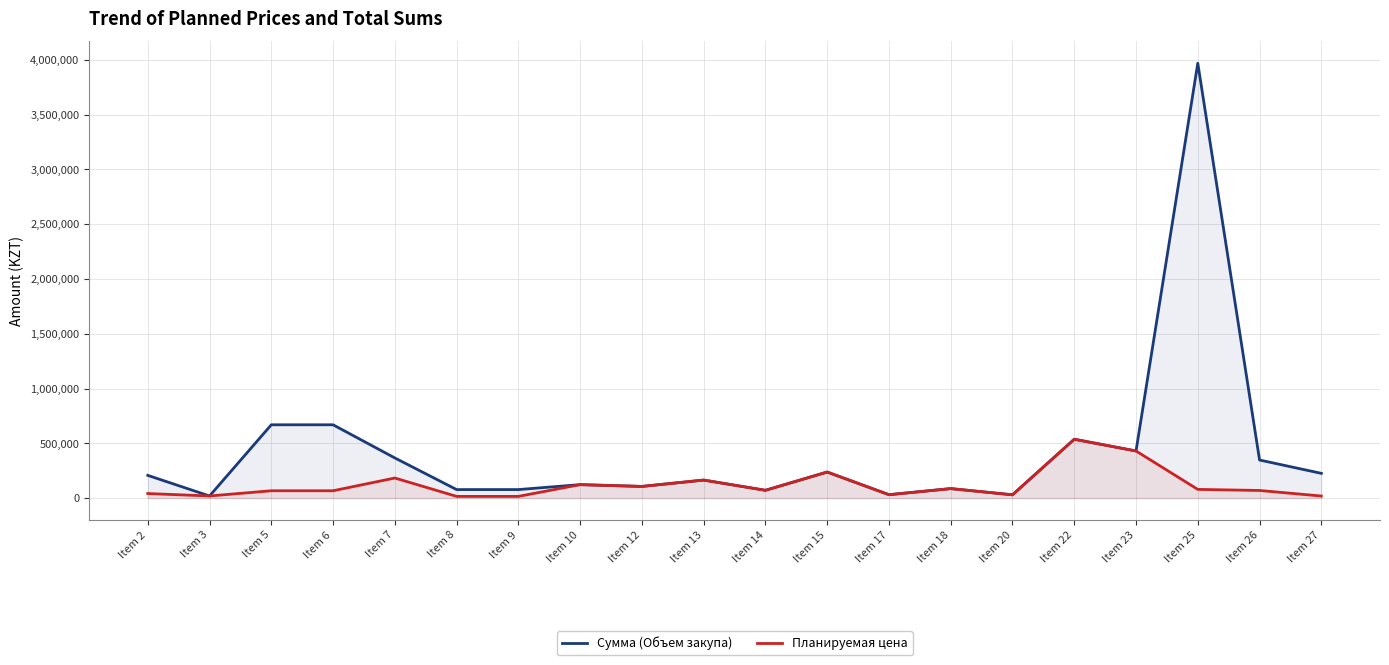

True or false: Планируемая цена has more than 2 interior local peaks.

True